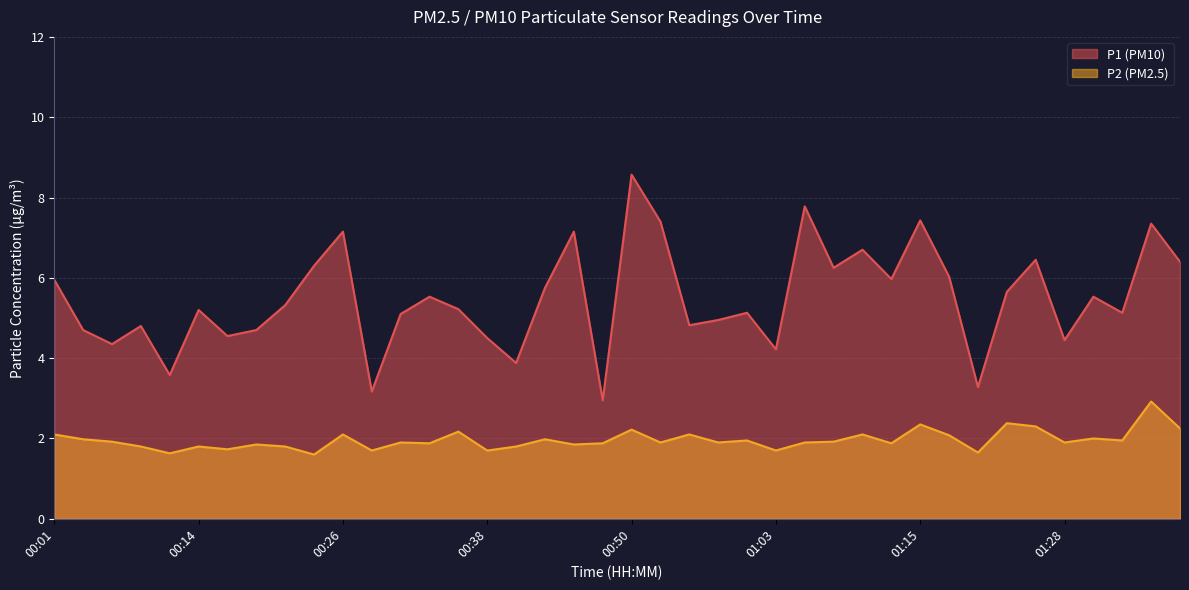

What is the total value across all series at 00:09?

6.6